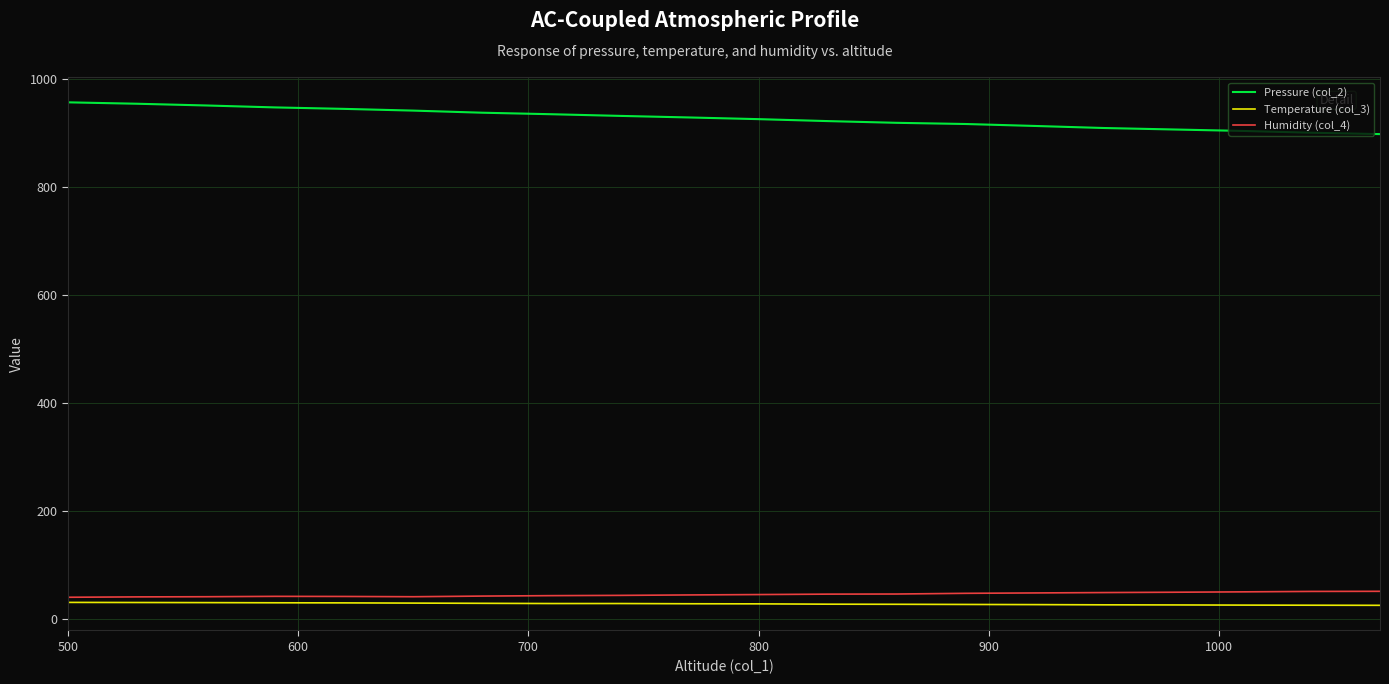

In Humidity (col_4), how many points are higher than both neighbors (excluding endpoints)?

1